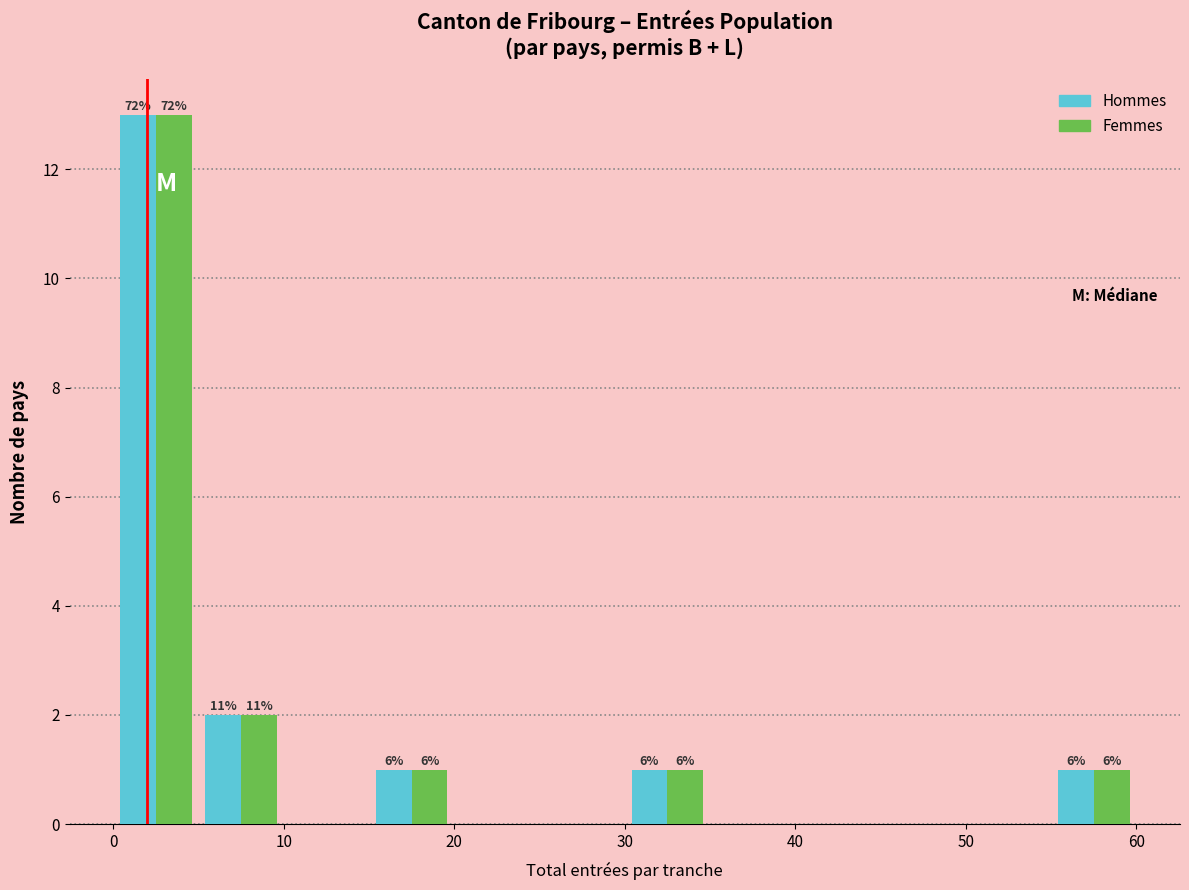

In the Hommes series, which range on the x-axis has the tallest bar?

0 to 5